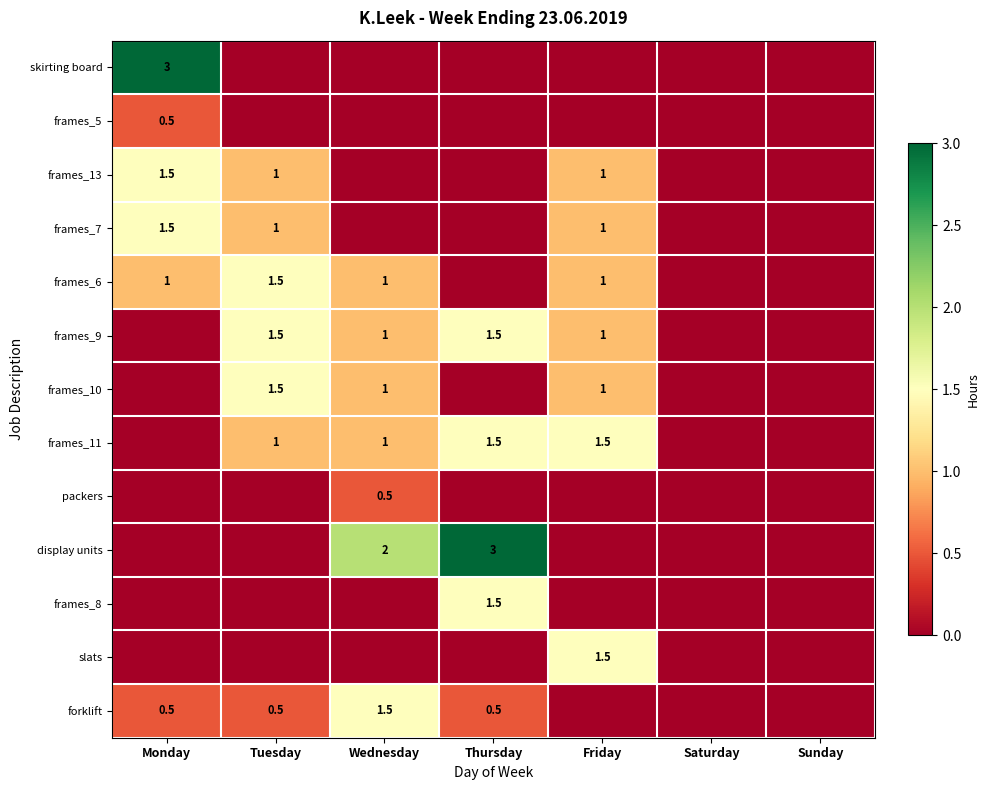

At which category is the sum across all series the highest?

Monday